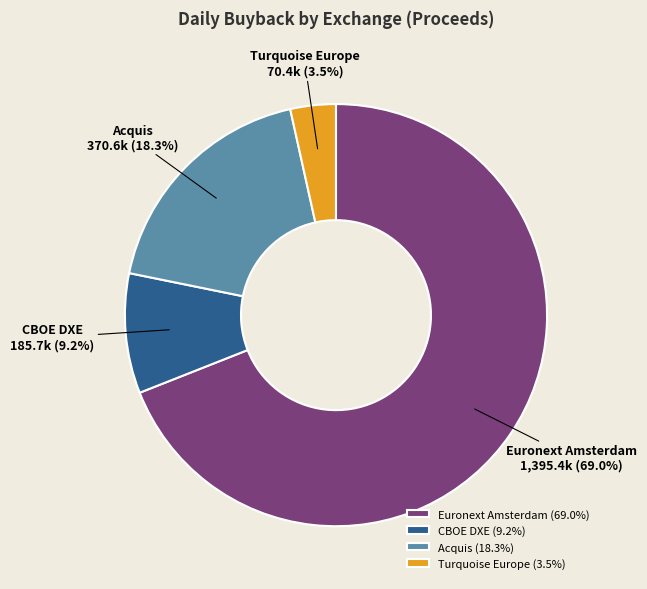

To the nearest percent, what portion does CBOE DXE represent?

9%